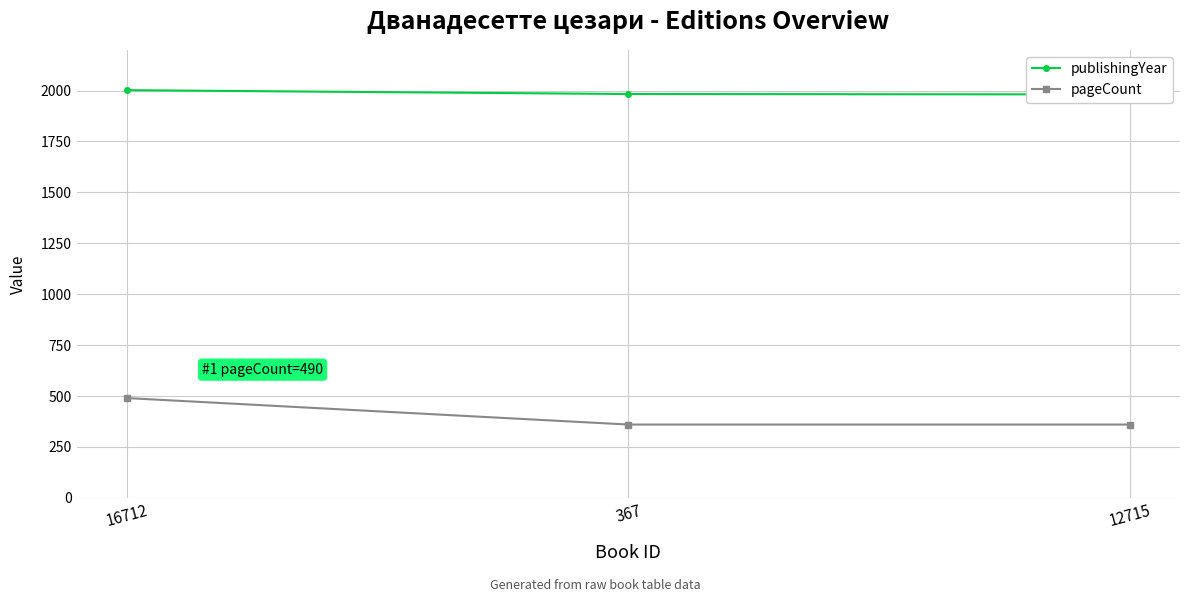

What is the label of the 3rd point from the right?

16712